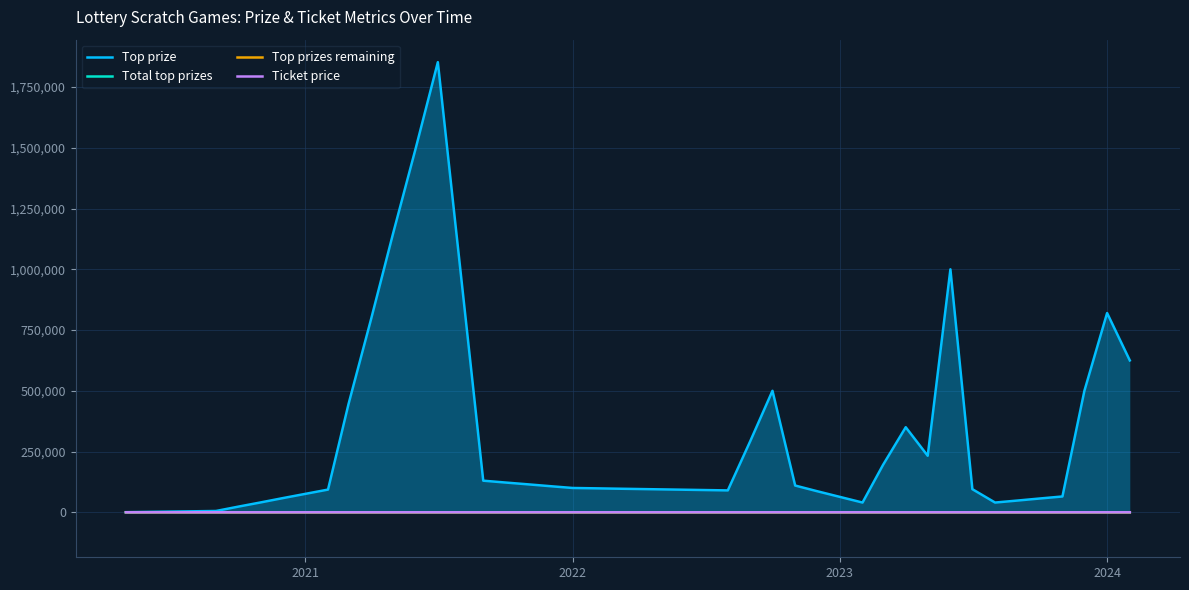

Is the value of Top prizes remaining at 15 greater than the value of Top prize at 20?

No